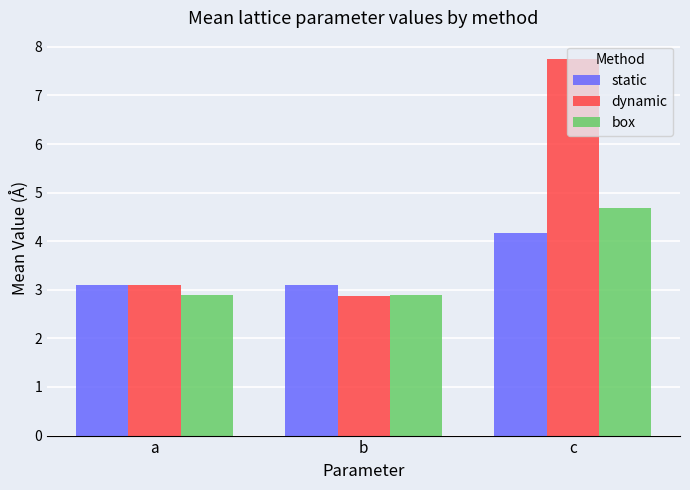

At which label does dynamic first exceed 3?

a